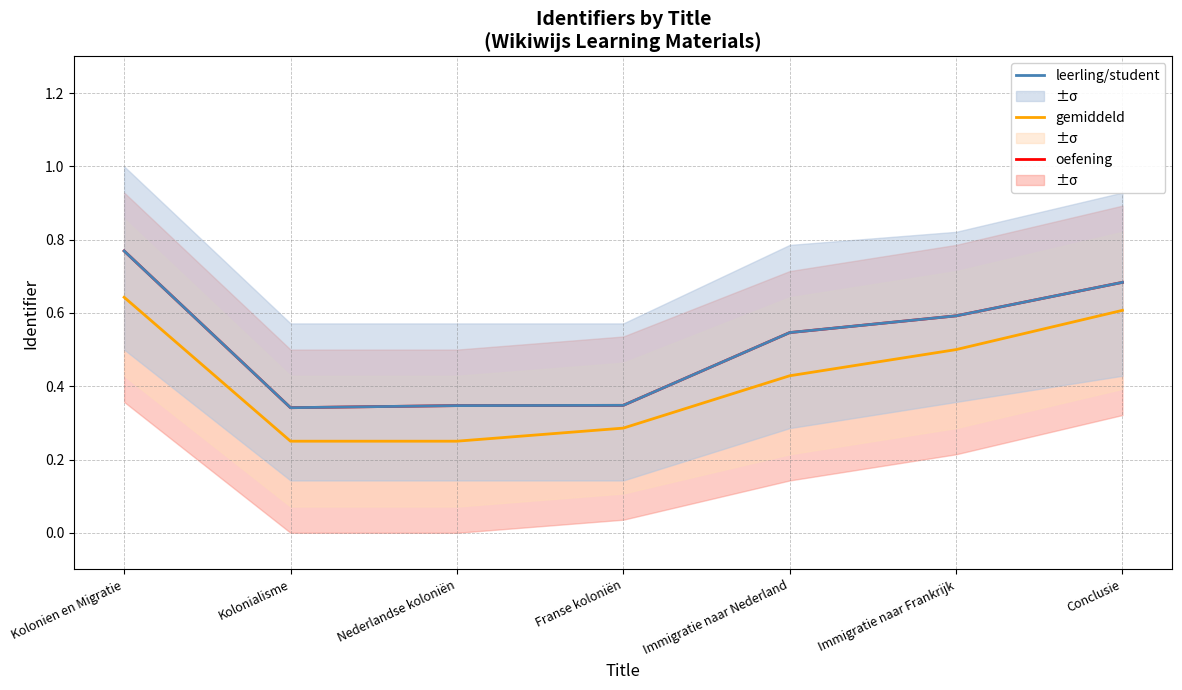

What is the label of the 3rd point from the right?

Immigratie naar Nederland